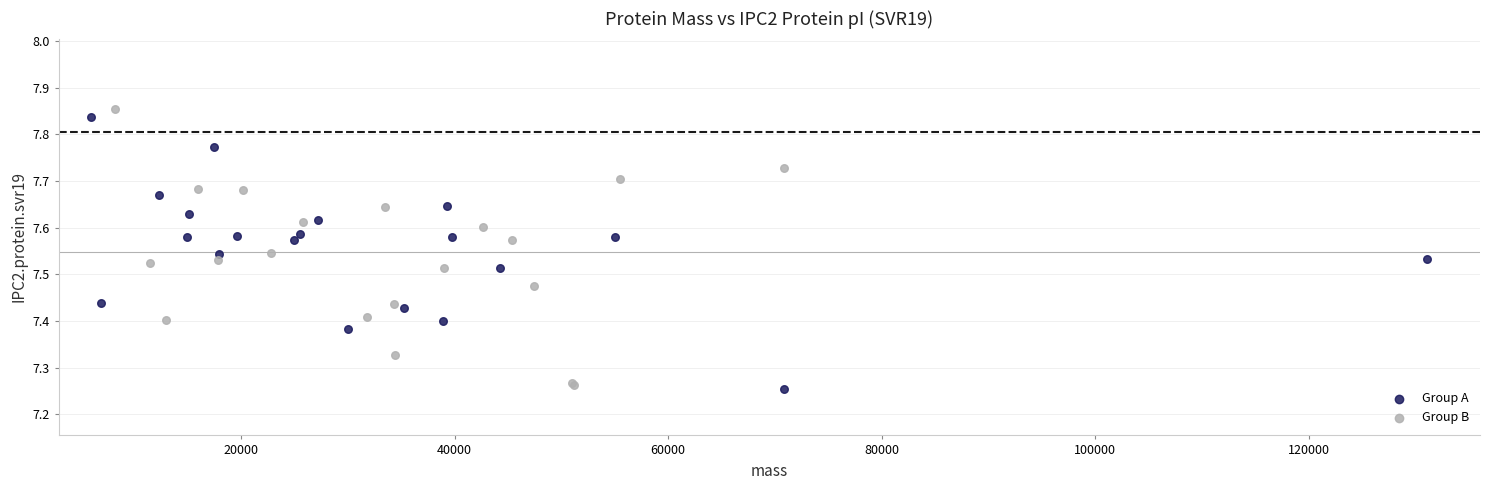

What are all the series names shown in the legend?

Group A, Group B